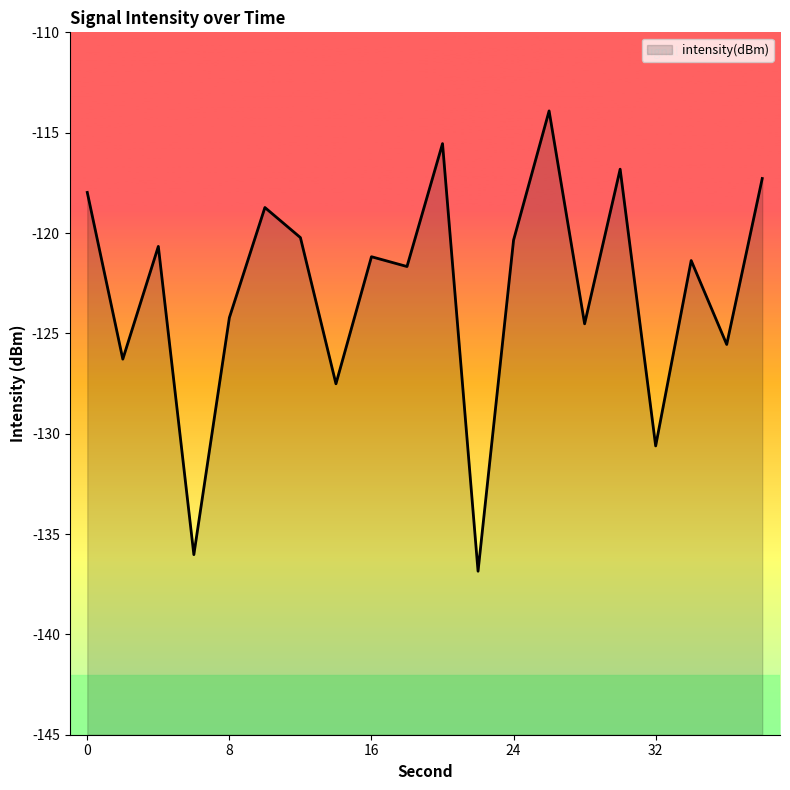

Between 30 and 34, which is larger?

30